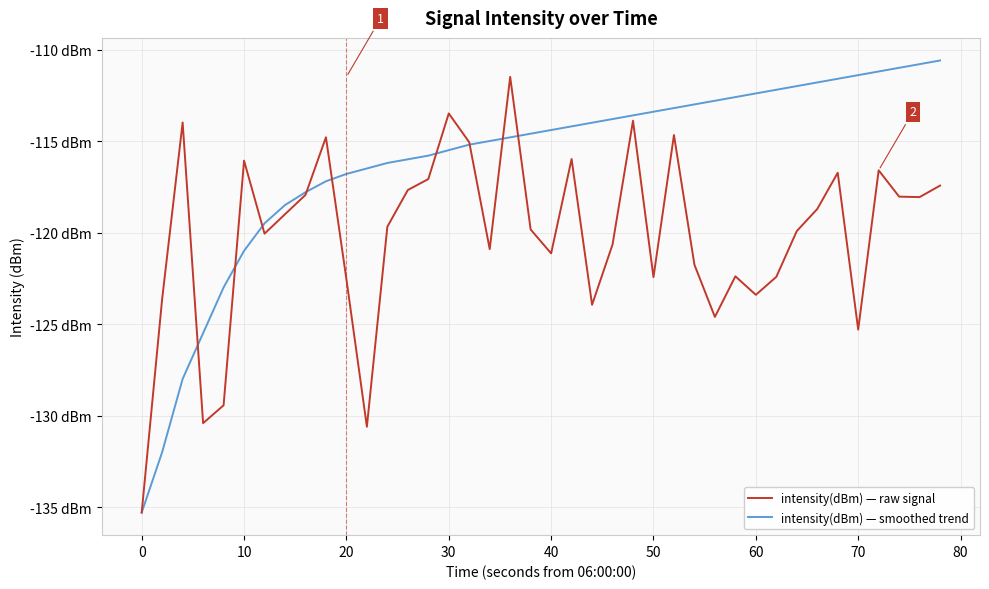

Does the chart have visible grid lines?

Yes